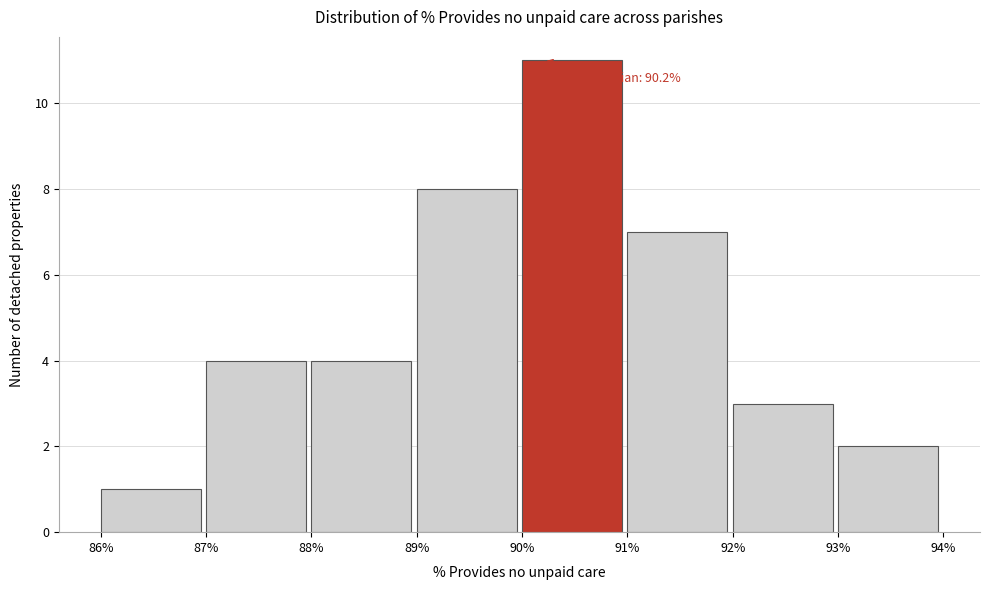

Over which range of the x-axis is the bar tallest?

90% to 91%